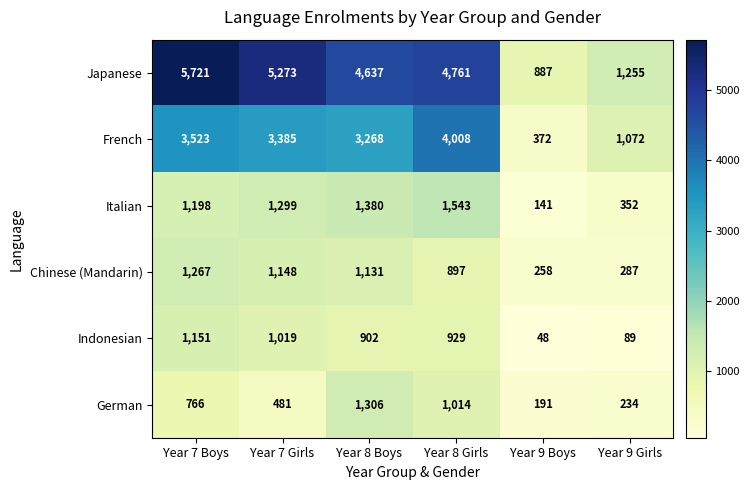

Count the number of categories in the chart.

6